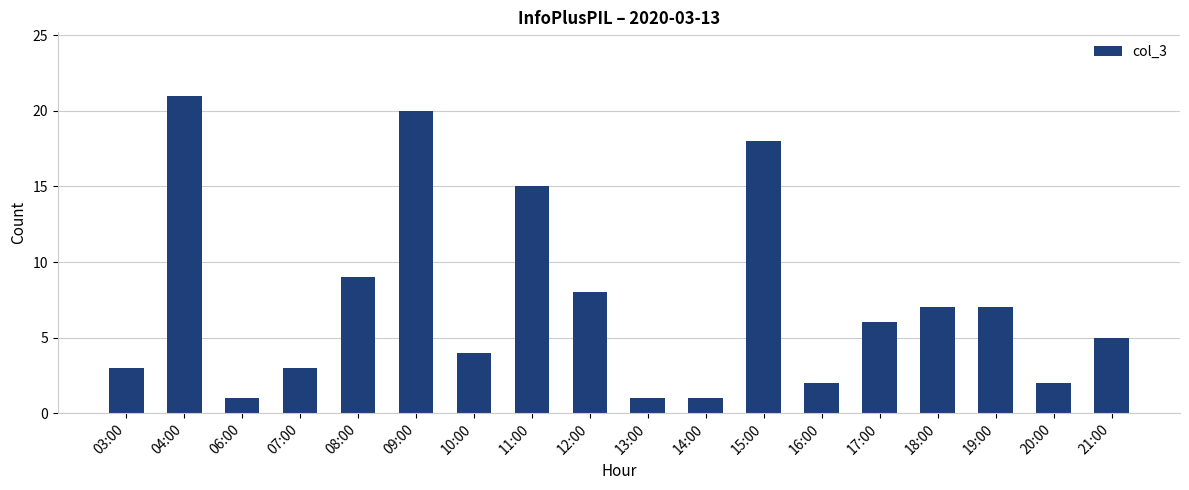

What is the minimum value shown in the chart?

1